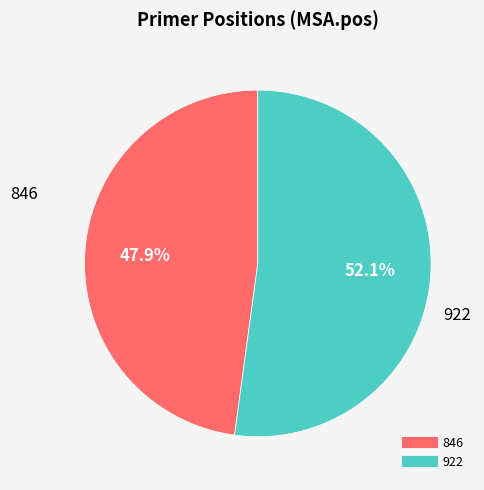

Approximately how many times larger is the value at 846 compared to 922?

0.9